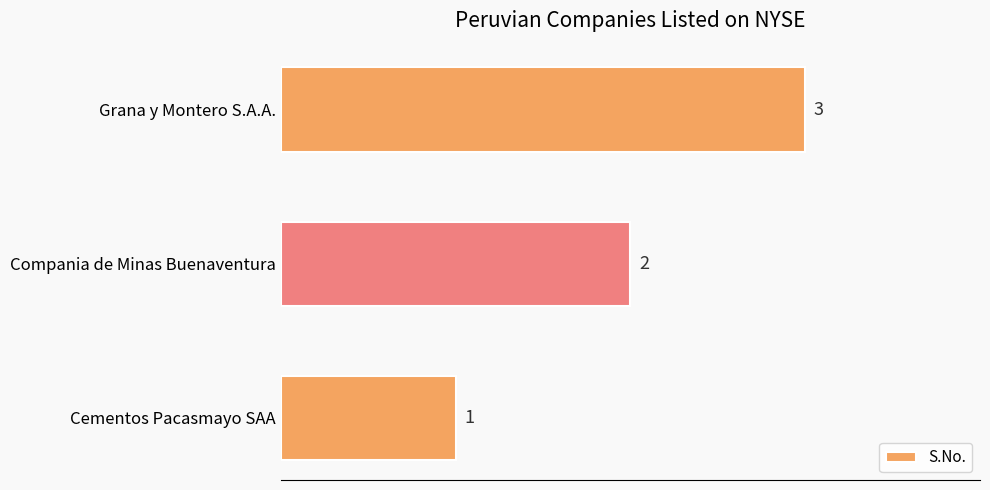

The value at Grana y Montero S.A.A. is 5. True or false?

False